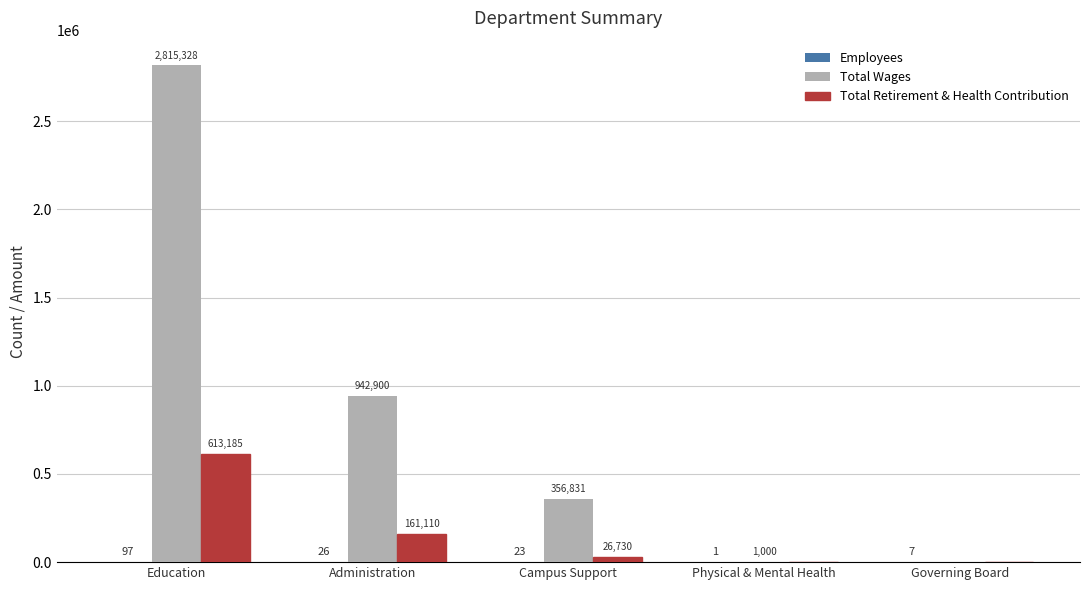

The value of Total Retirement & Health Contribution at Physical & Mental Health is 0. True or false?

True